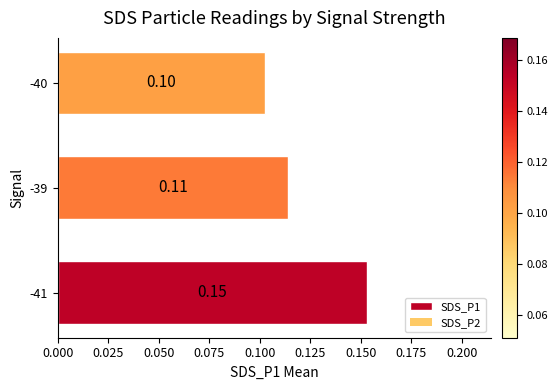

Count the values in the range 0 to 1.

3